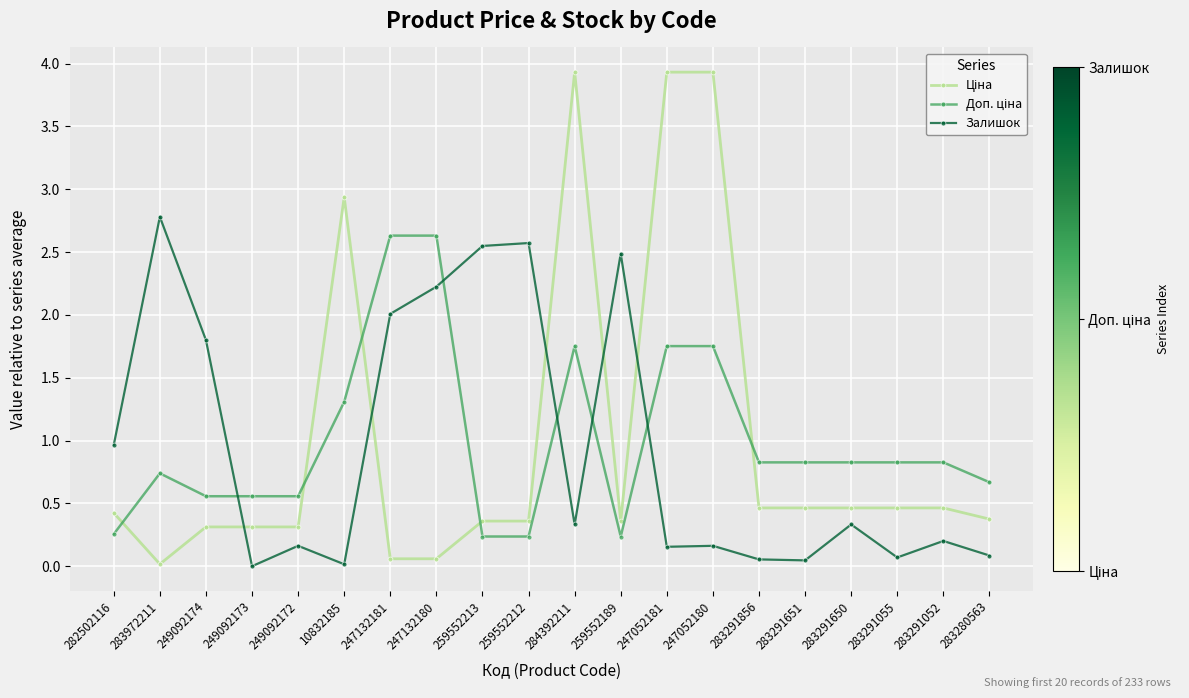

True or false: Залишок has a value of 2.5 at 259552189.

True